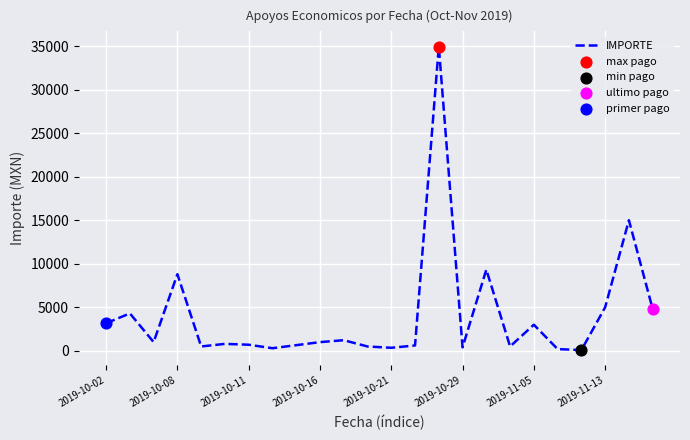

What is the maximum value shown in the chart?

34950.0